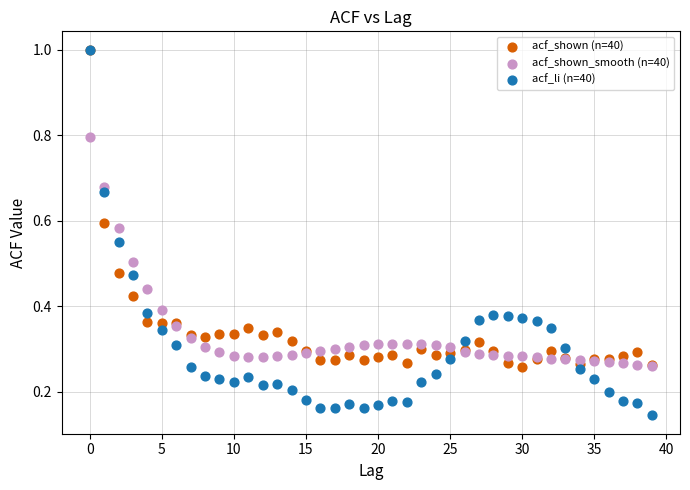

What are all the series names shown in the legend?

acf_shown (n=40), acf_shown_smooth (n=40), acf_li (n=40)